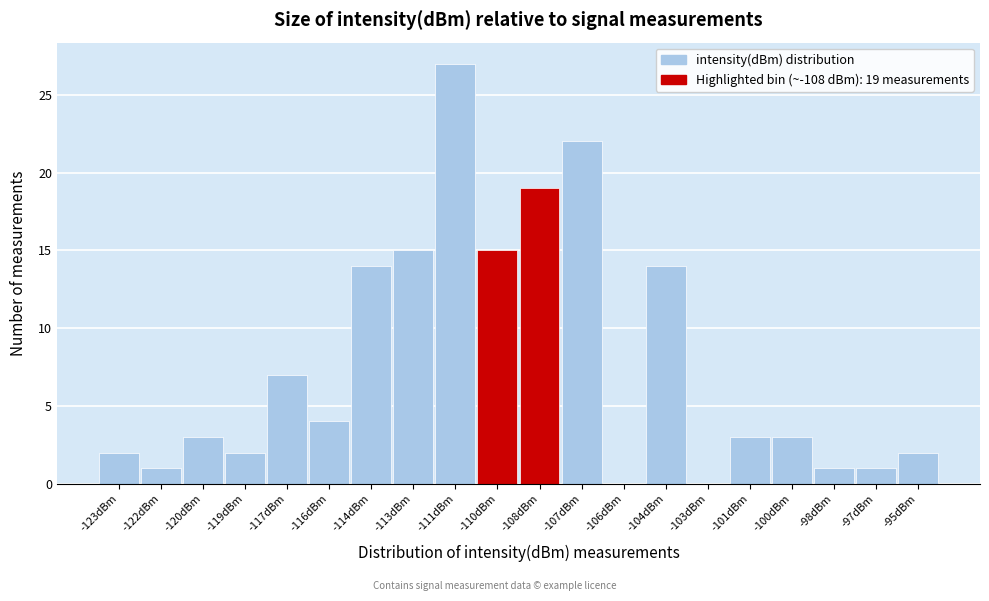

Reading left to right, what are all the values shown in this chart?

-123dBm=2	-122dBm=1	-120dBm=3	-119dBm=2	-117dBm=7	-116dBm=4	-114dBm=14	-113dBm=15	-111dBm=27	-110dBm=15	-108dBm=19	-107dBm=22	-106dBm=0	-104dBm=14	-103dBm=0	-101dBm=3	-100dBm=3	-98dBm=1	-97dBm=1	-95dBm=2